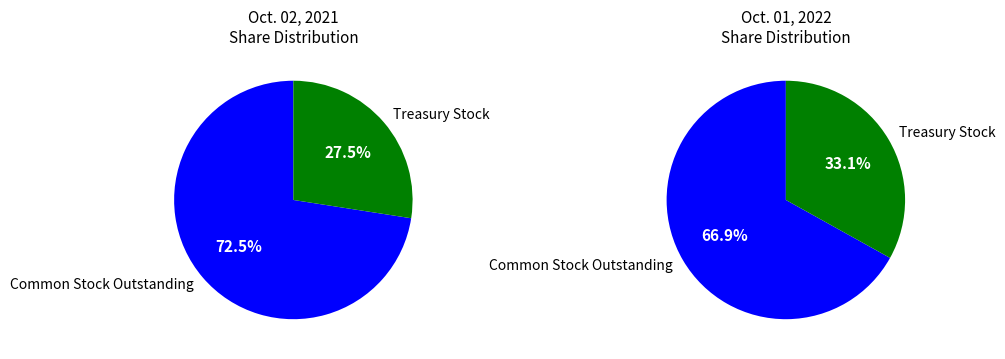

What is the total percentage of Treasury Stock, Shares and Common Stock, Shares, Outstanding?

100.0%